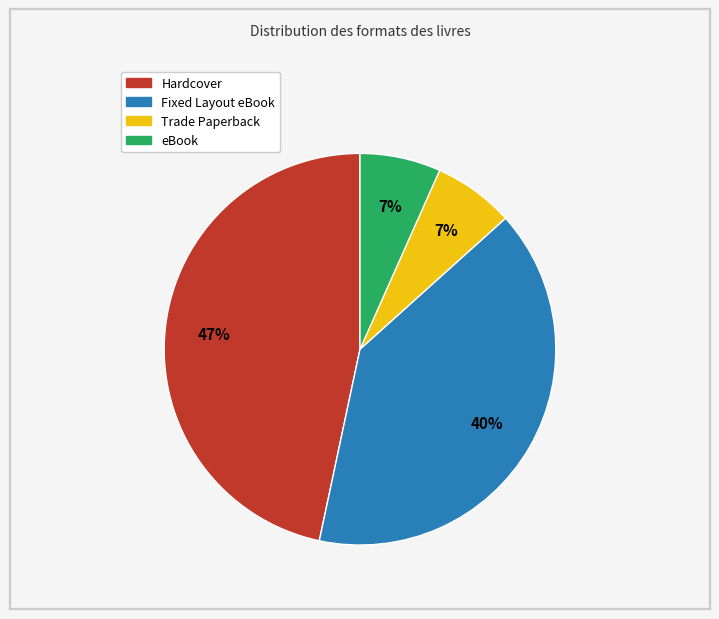

To the nearest percent, what is the difference between the largest and smallest slice percentages?

40%